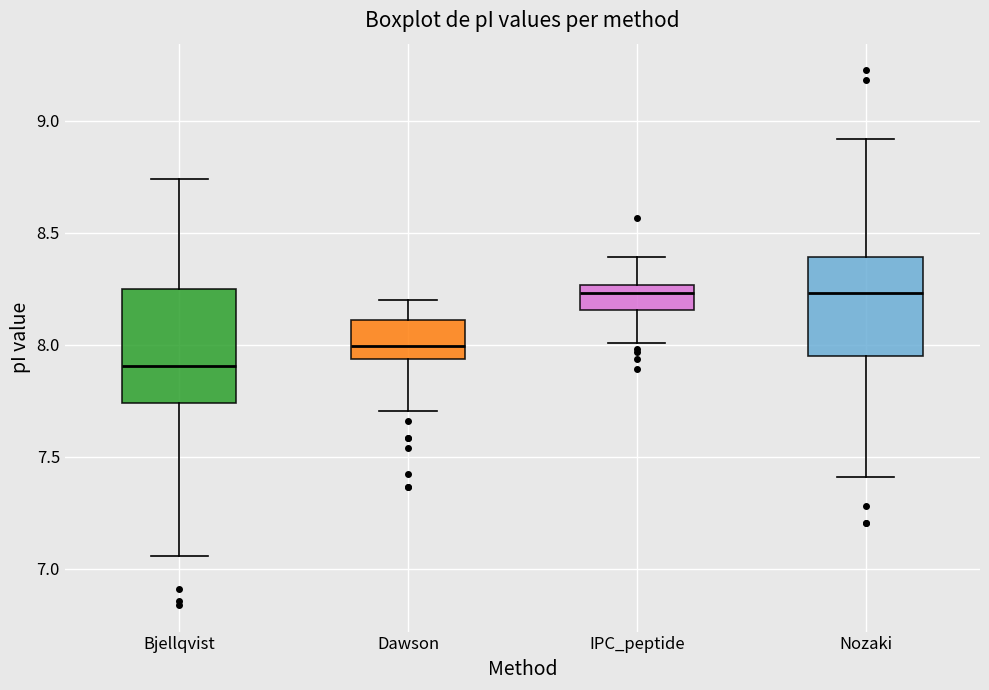

Reading left to right, read every box against the y-axis: the position of its median line, the range the box covers, and the ends of its whiskers. The values are not printed on the chart, so give them approximately, as read against the axis.

Bjellqvist: median 7.90, box 7.75 to 8.25, whiskers 7.05 to 8.75
Dawson: median 8.00, box 7.95 to 8.10, whiskers 7.70 to 8.20
IPC_peptide: median 8.25 (just below the box's upper edge), box 8.15 to 8.25, whiskers 8.00 to 8.40
Nozaki: median 8.25, box 7.95 to 8.40, whiskers 7.40 to 8.90